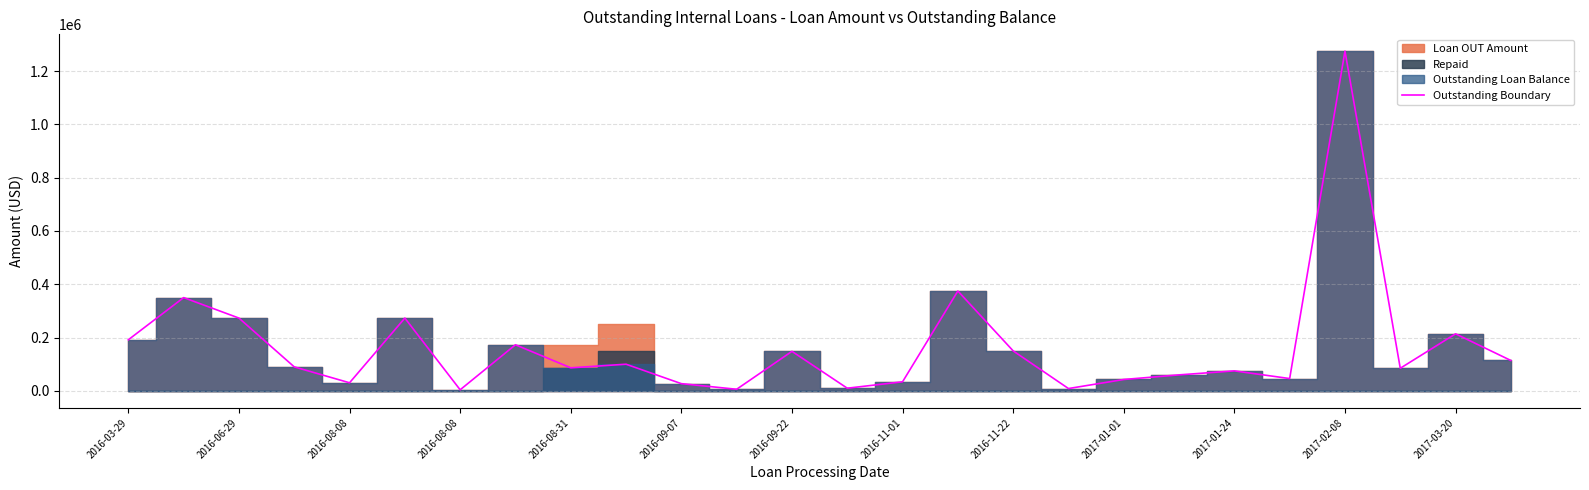

Does the chart display data point markers on the line(s)?

No